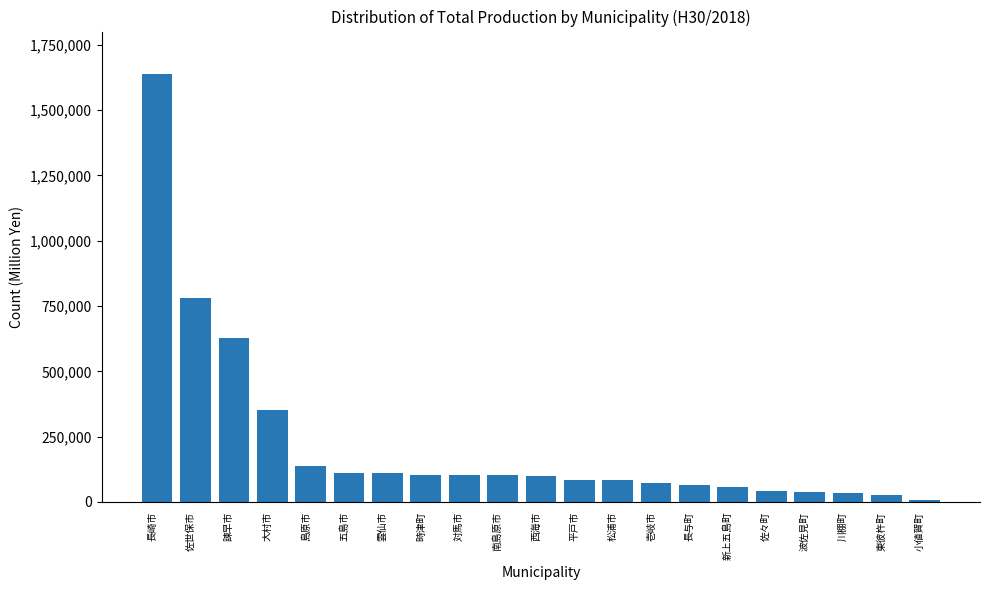

Are the bars horizontal?

No